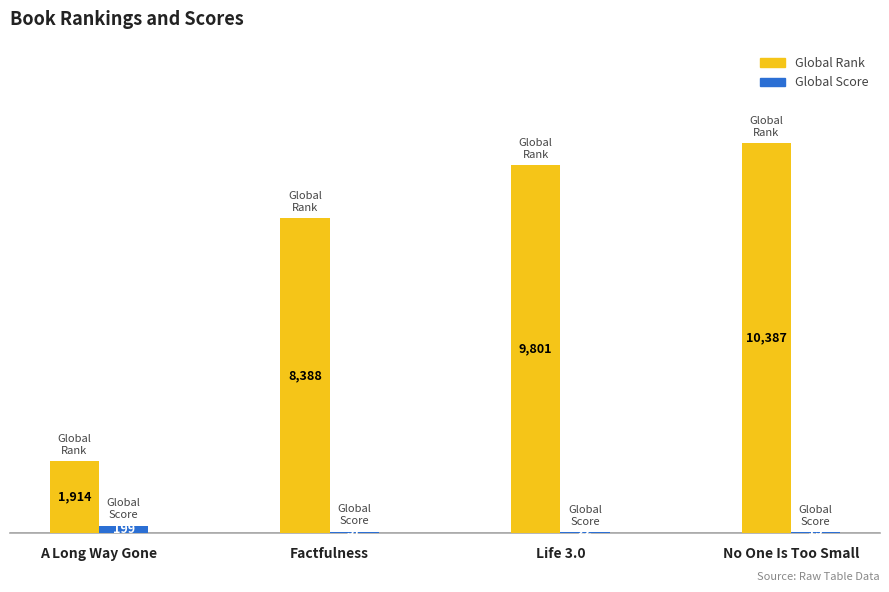

The value of Global Rank at No One Is Too Small is 10387. True or false?

True